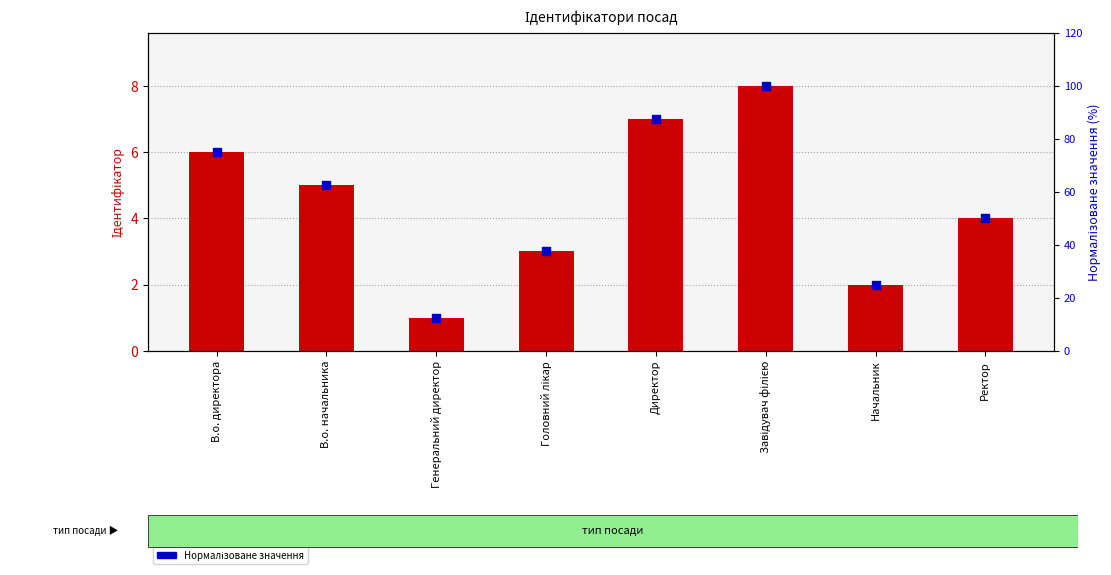

At how many categories does at least one series exceed 7?

8